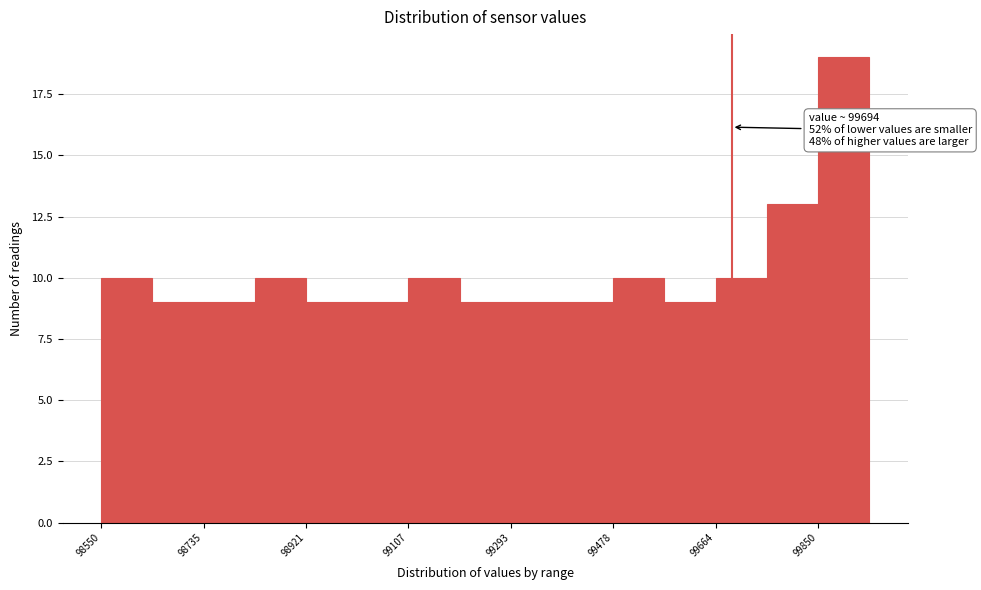

Which range on the x-axis has the tallest bar?

99860 to 99940